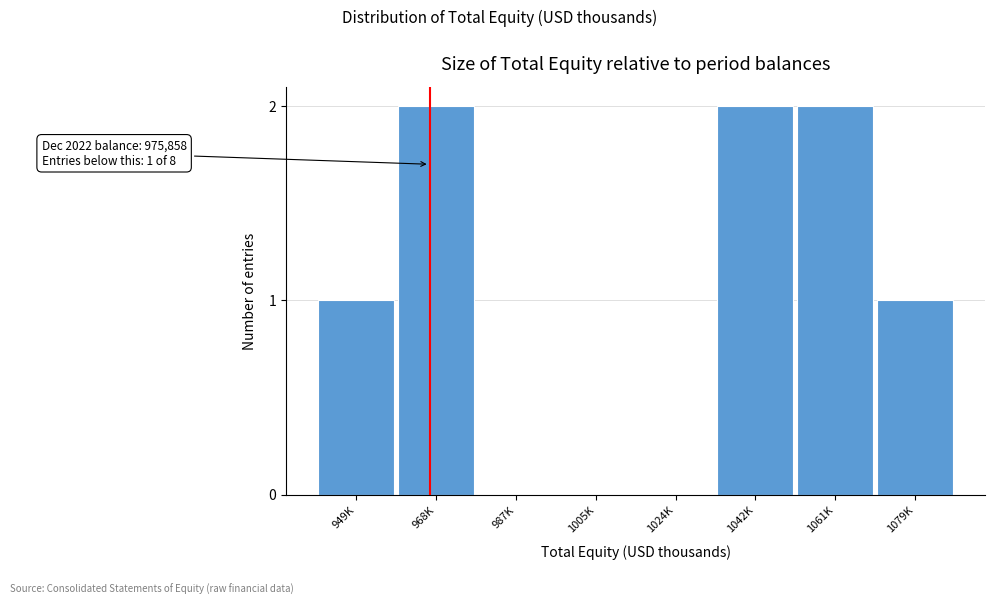

Reading left to right, what are all the values shown in this chart?

949K=1	968K=2	987K=0	1005K=0	1024K=0	1042K=2	1061K=2	1079K=1